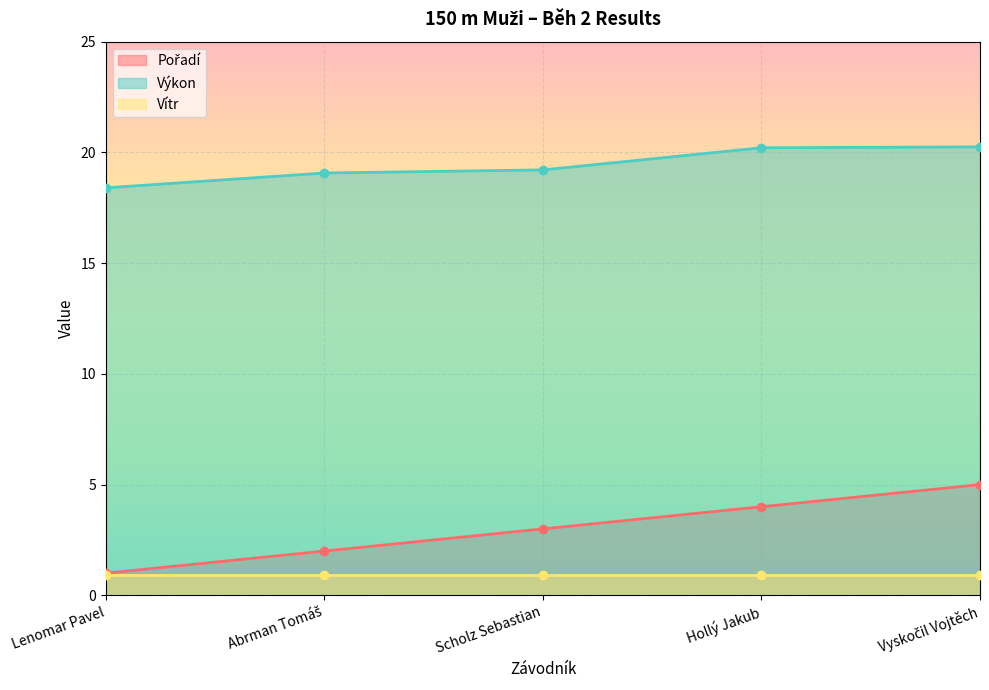

What is the difference between the Pořadí values at Scholz Sebastian and Hollý Jakub?

1.0